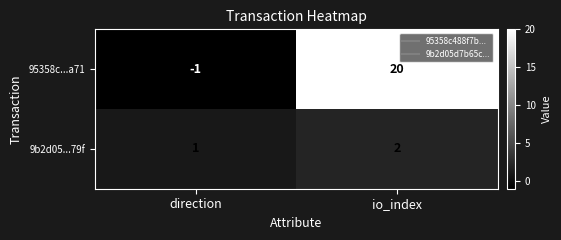

Count the number of categories in the chart.

2